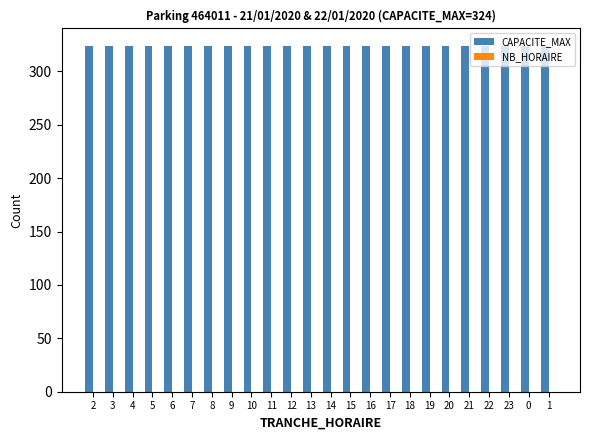

The NB_HORAIRE series shows 0 at 15. True or false?

True